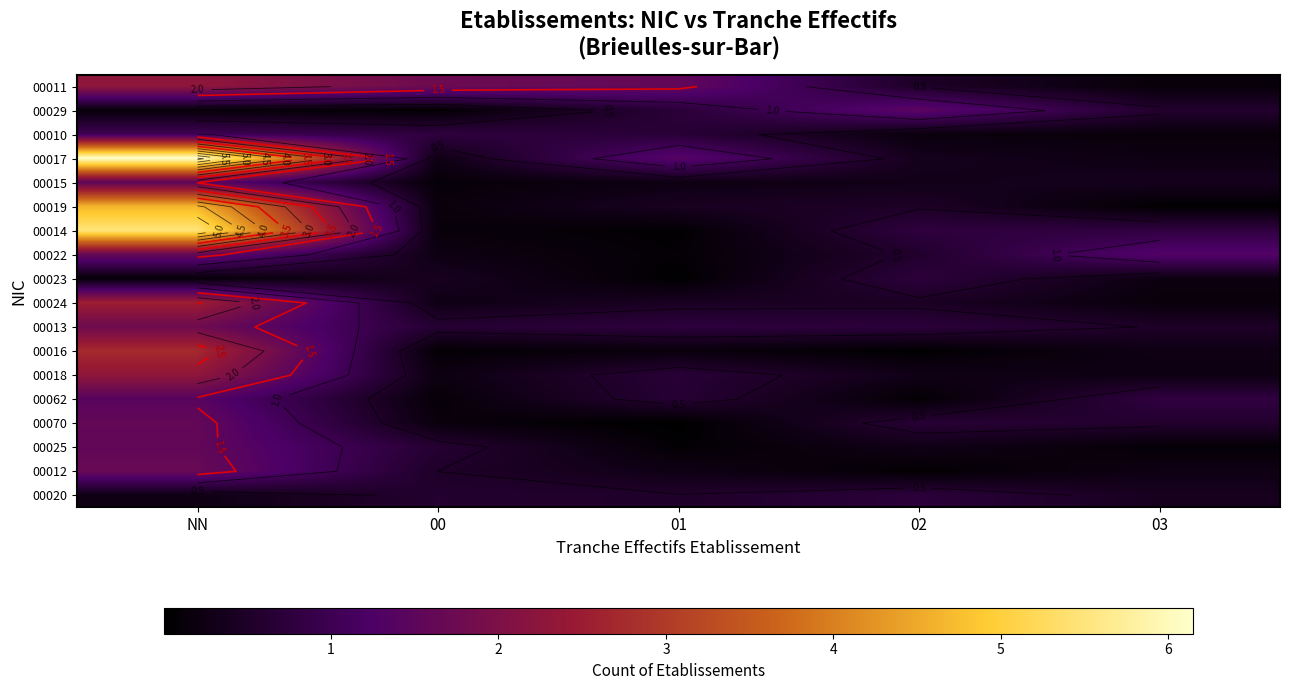

What is the approximate value of 00020 at 03?

0.4